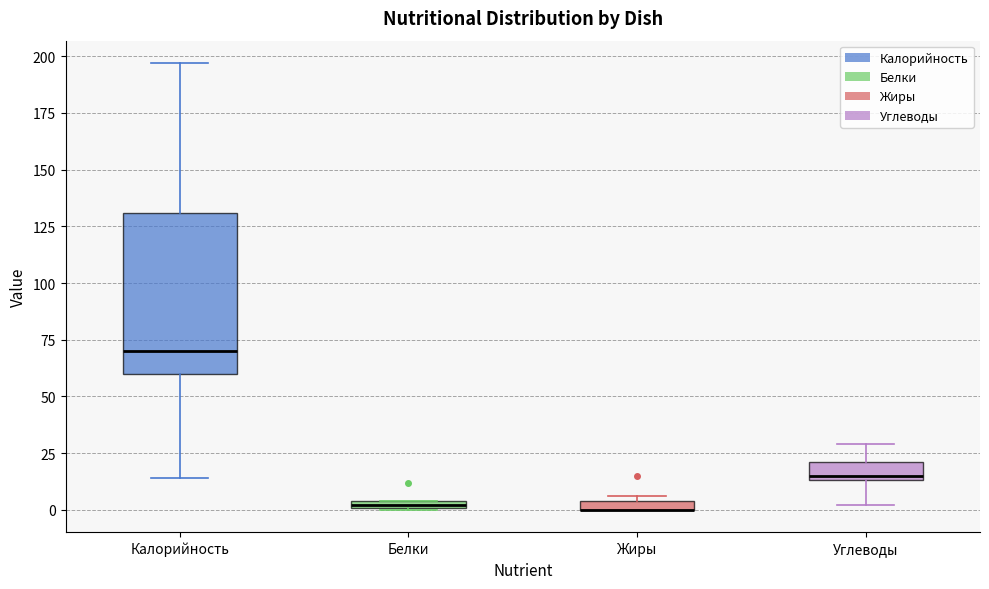

Where does the upper whisker of the box for Углеводы end on the y-axis? The values are not printed on the chart, so give them approximately, as read against the axis.

30